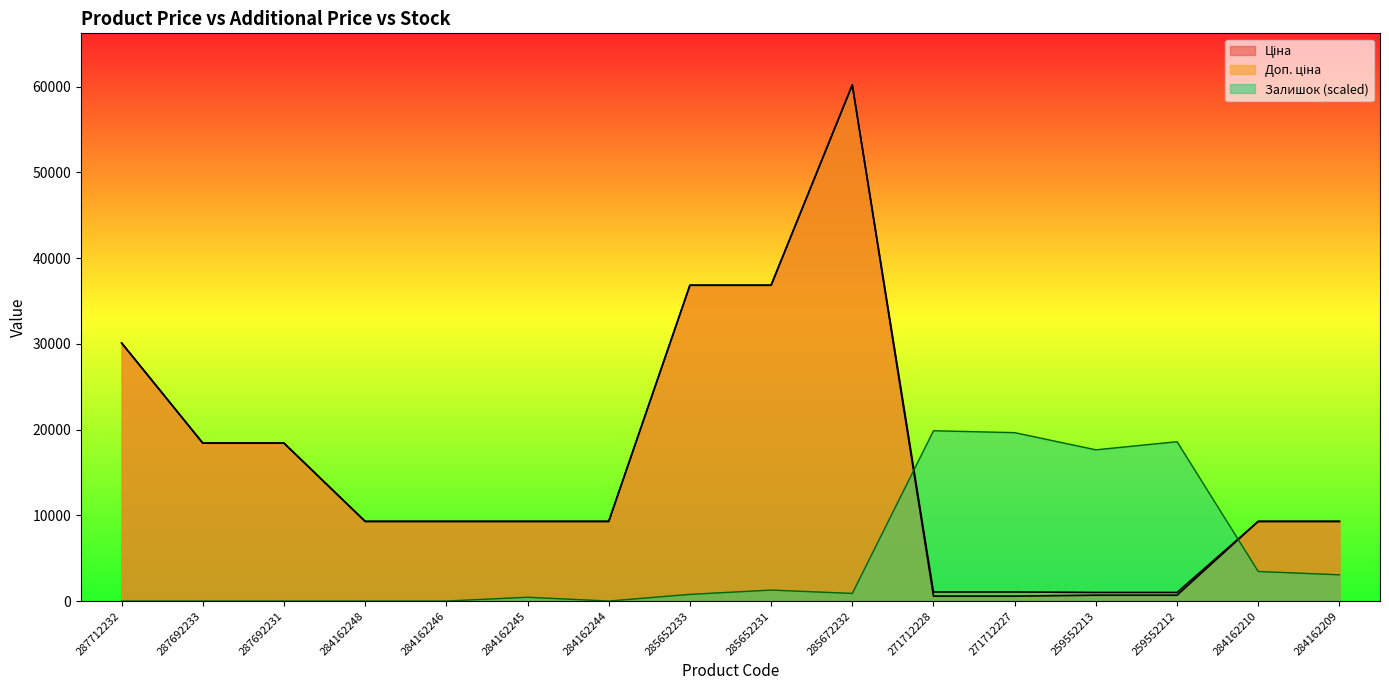

At which category does the chart reach its peak across all series?

285672232